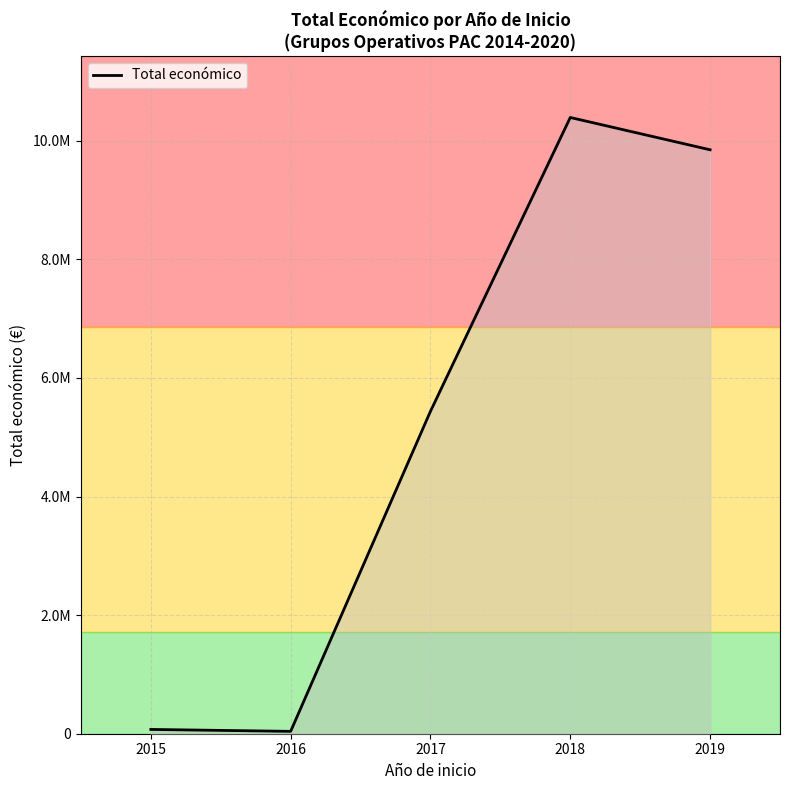

What is the greatest value displayed?

10392498